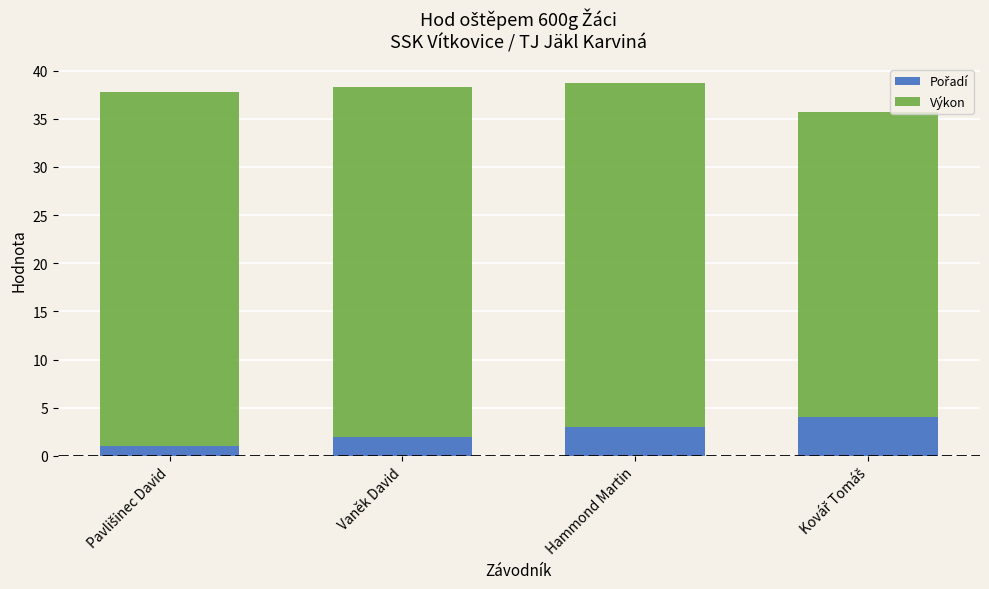

What is the total value across all series at Hammond Martin?

38.8